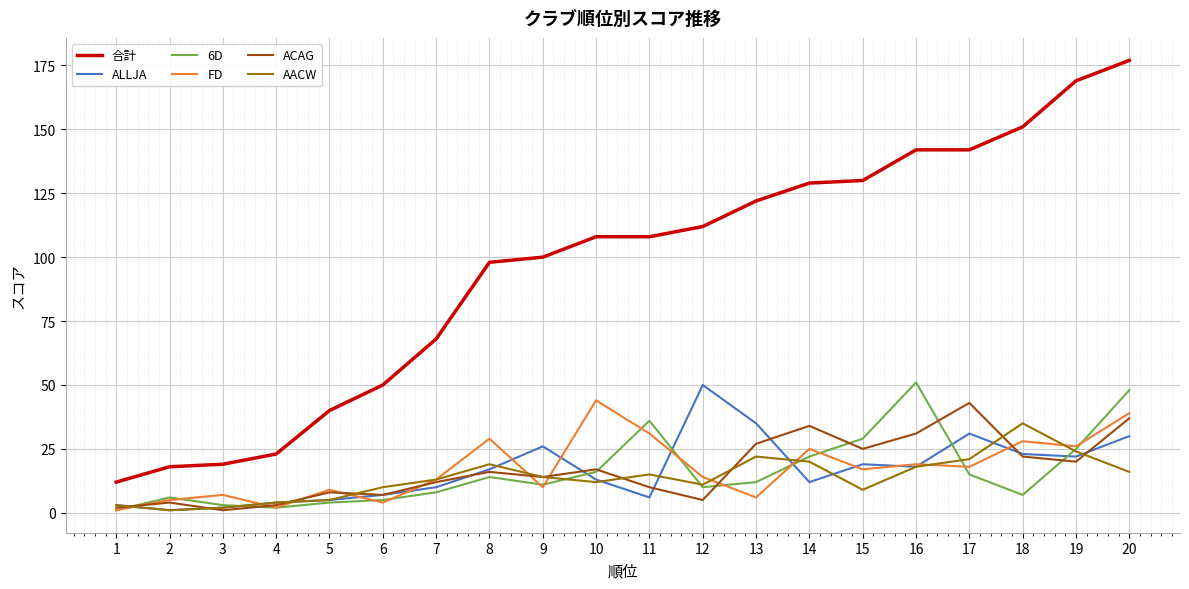

Which series has the largest total across all categories?

合計